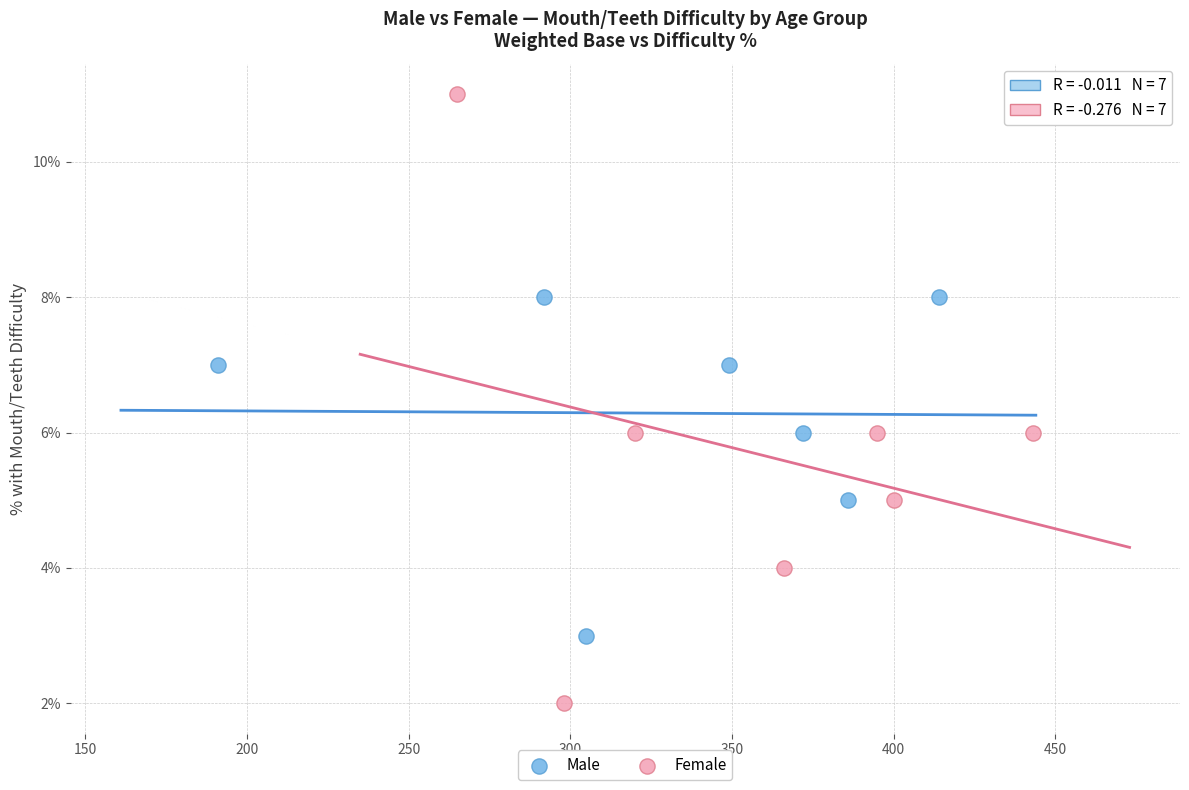

What are all the series names shown in the legend?

Male, Female